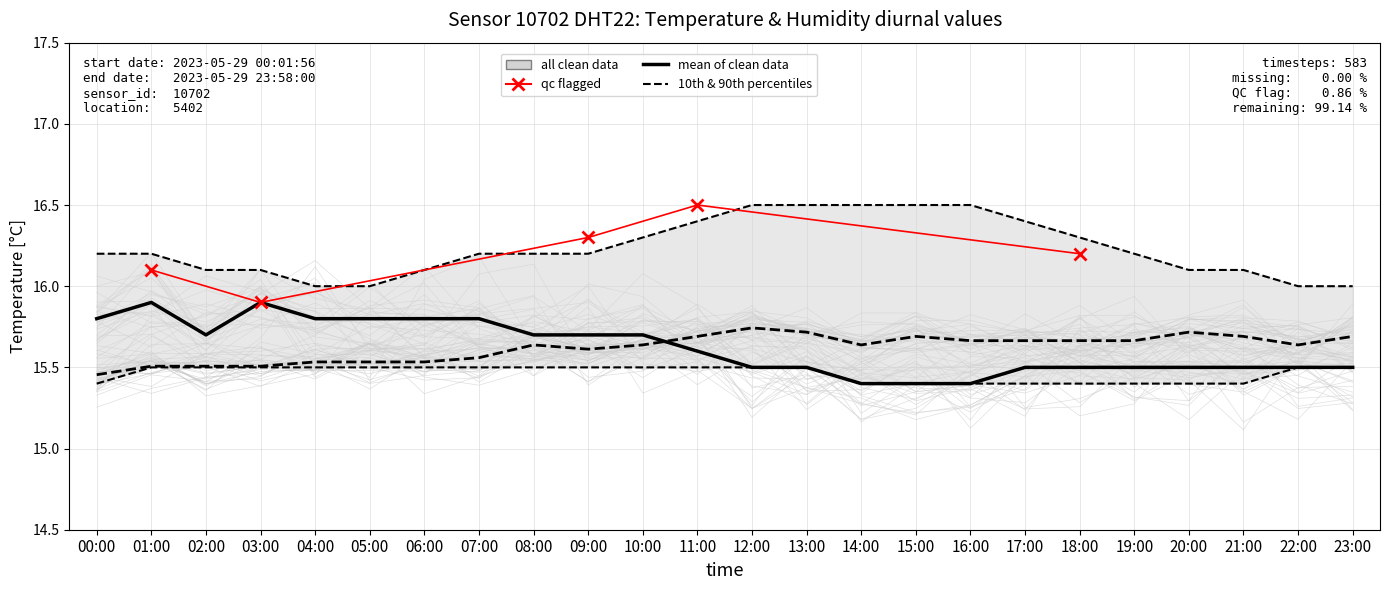

Where is temperature nearest to the value 15?

14:00